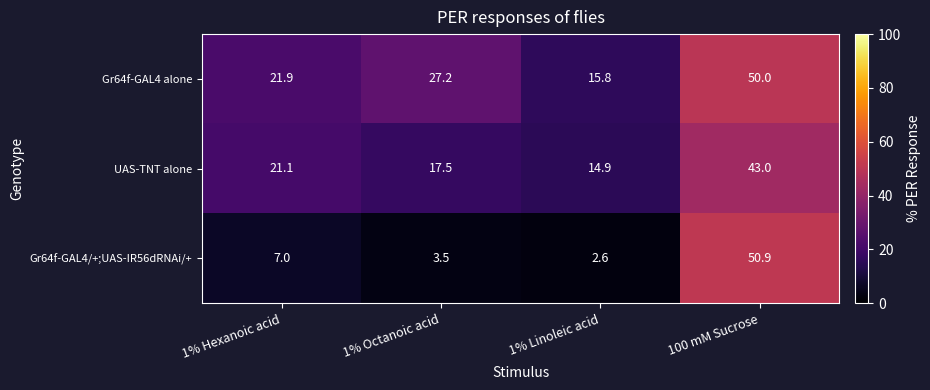

What is the difference between the second highest and minimum values in the Gr64f-GAL4/+;UAS-IR56dRNAi/+ series?

4.4